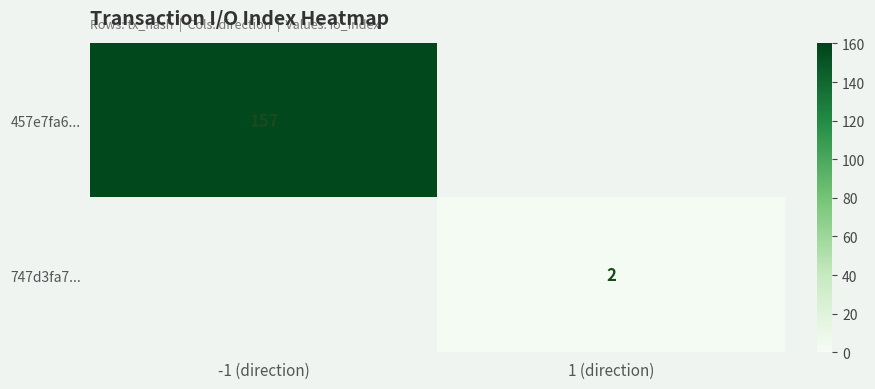

Is it true that 747d3fa7... equals 2 at 1 (direction)?

True